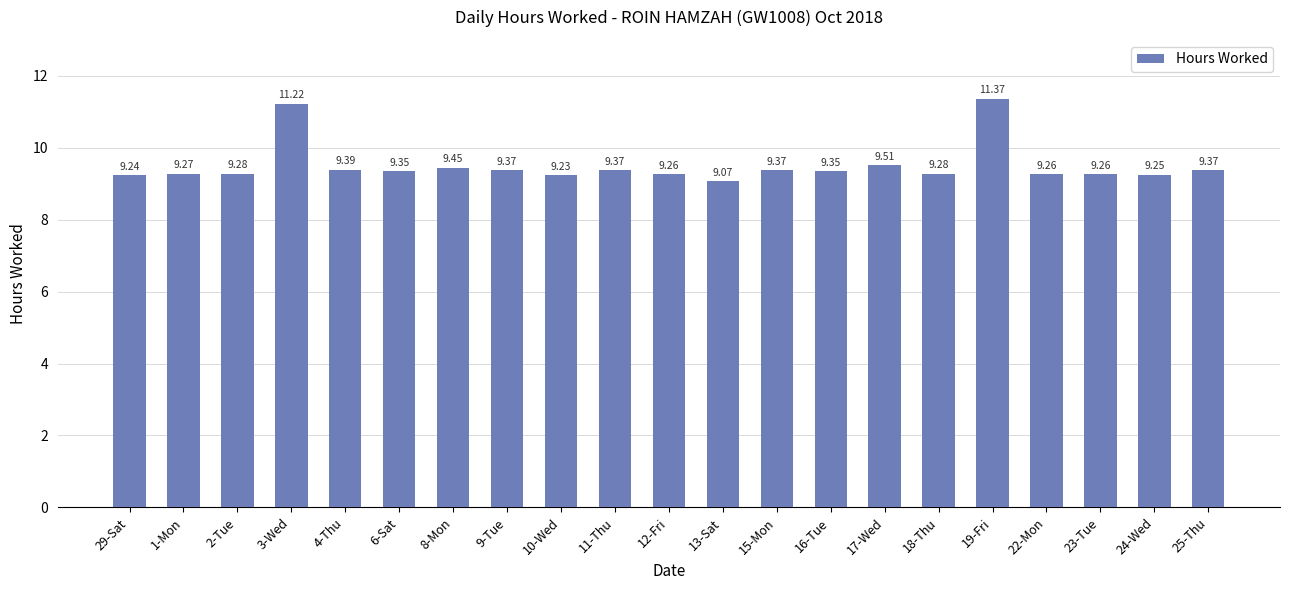

What is the label of the 18th bar from the right?

3-Wed